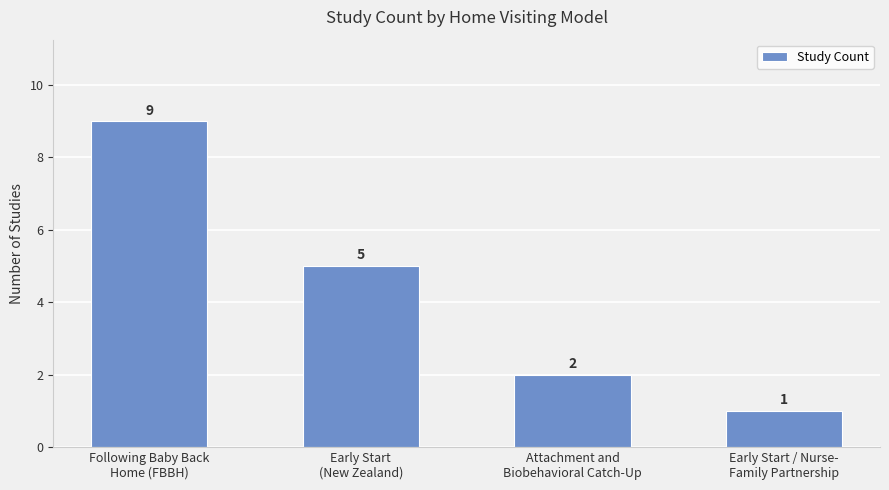

At which label is the value closest to 5?

Early Start
(New Zealand)